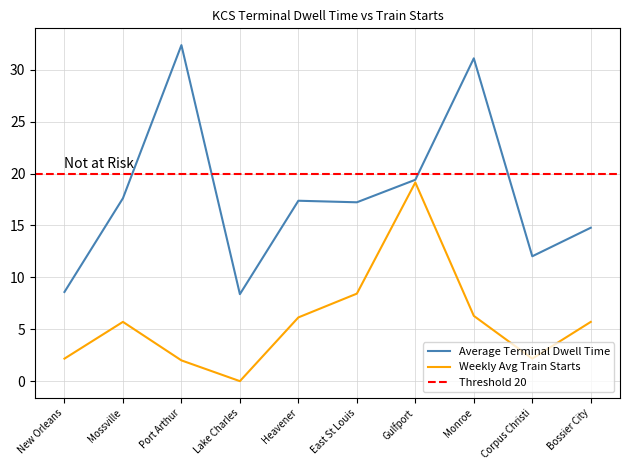

What is the maximum value for Weekly Avg Train Starts?

19.1